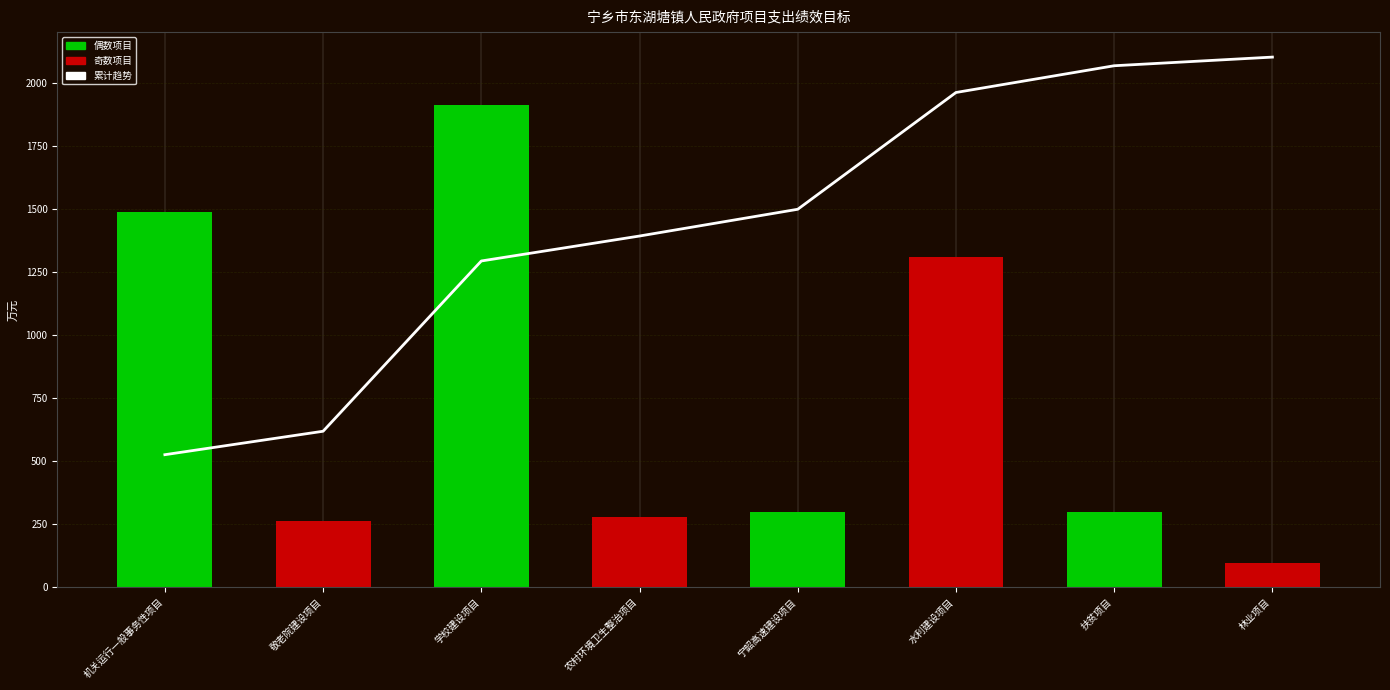

Which series has the largest total across all categories?

累计趋势